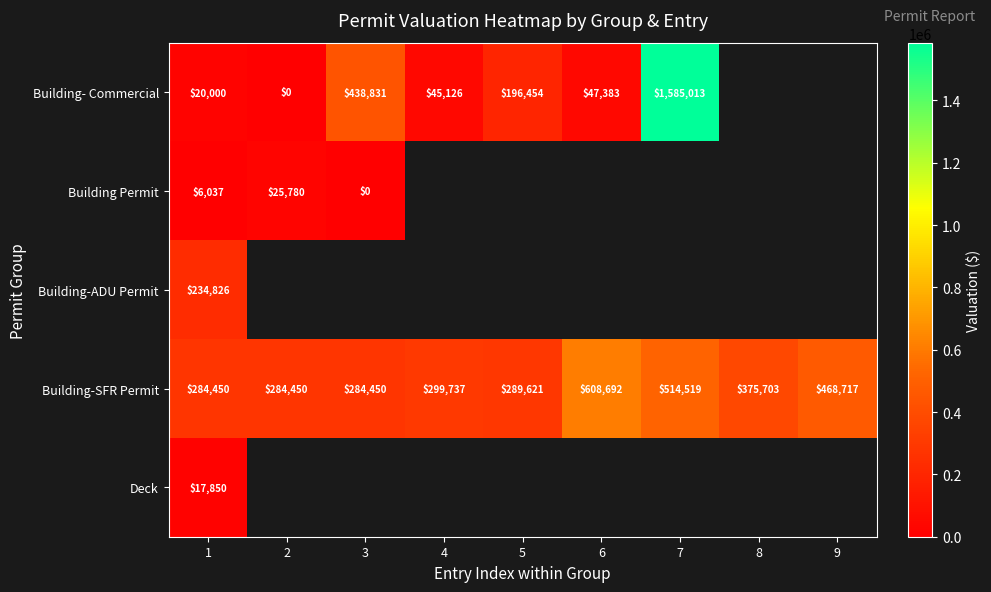

What is the difference between the highest and lowest values at 1?

278413